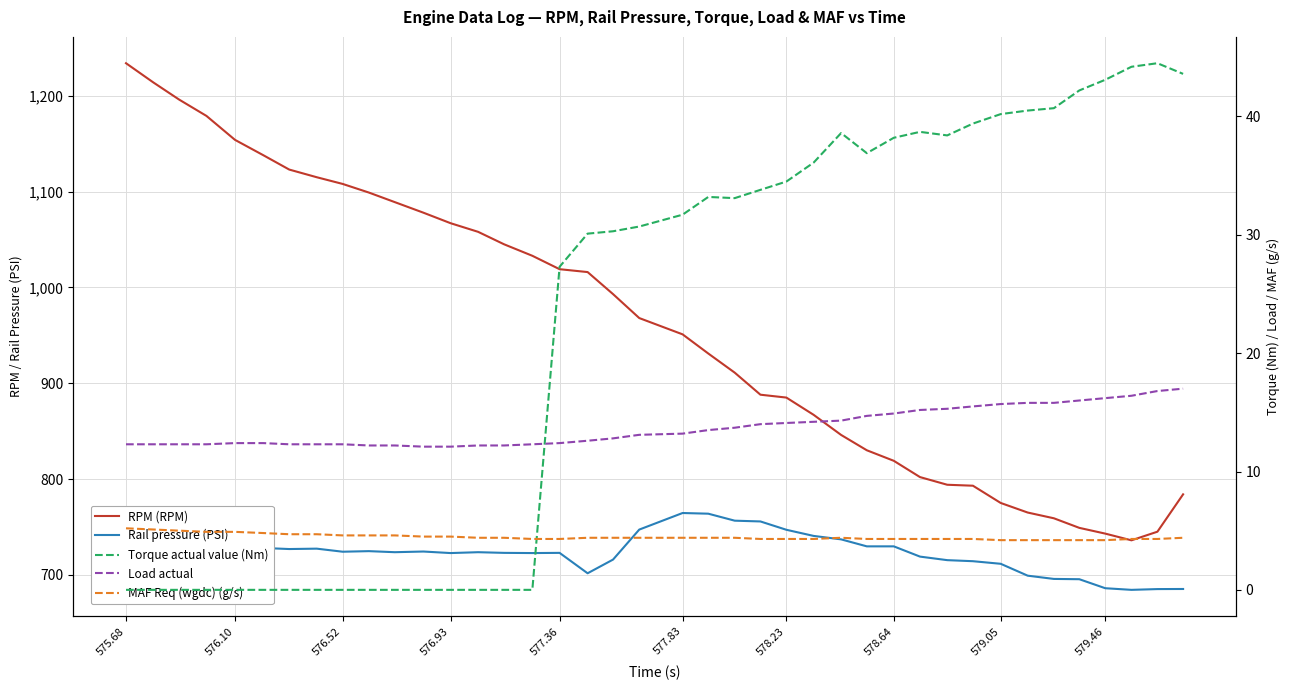

What is the difference between the second highest and minimum values in the Load actual series?

4.7